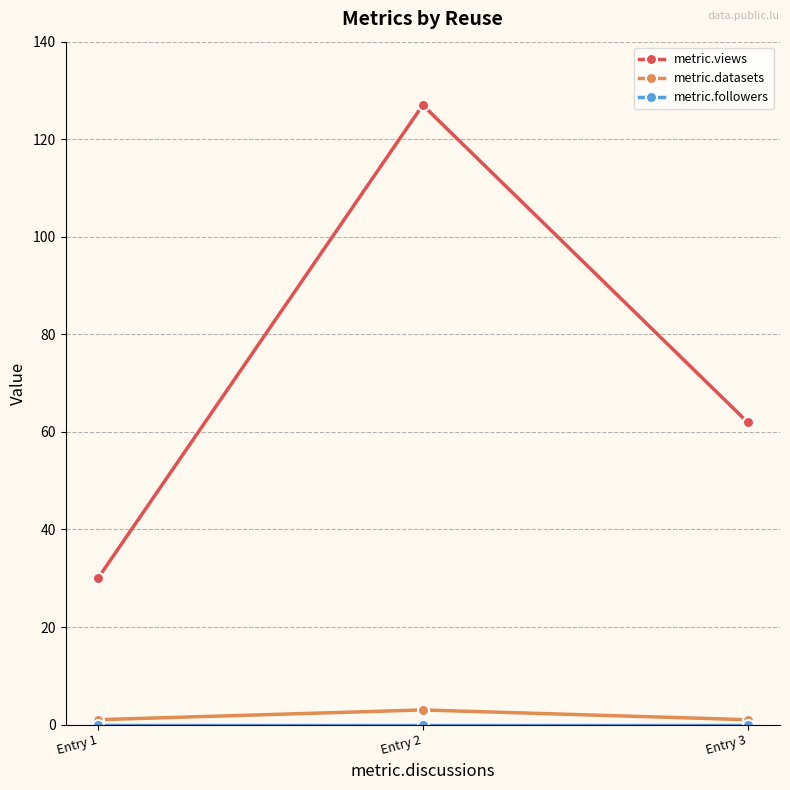

At which label is metric.views closest to 78?

Entry 3